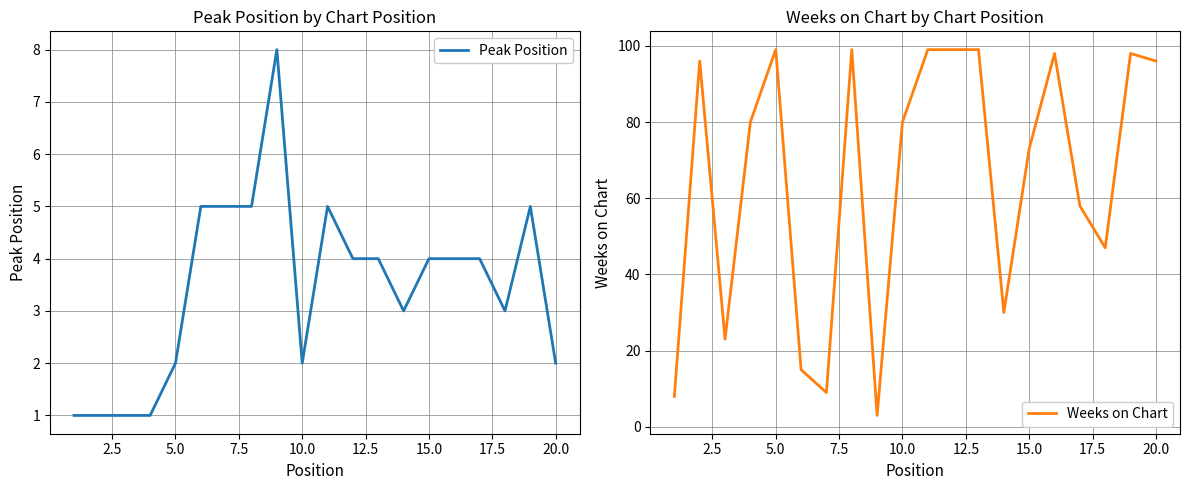

List the series in order of their overall mean, highest first.

Weeks on Chart, Peak Position